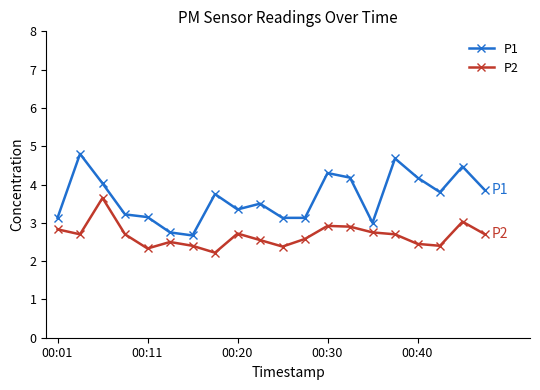

List the series in order of their overall mean, highest first.

P1, P2